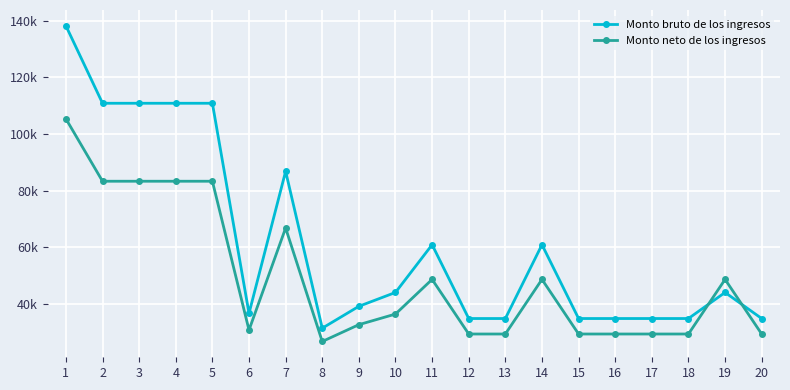

Rank the categories by Monto neto de los ingresos value from lowest to highest.

8, 12, 13, 15, 16, 17, 18, 20, 6, 9, 10, 11, 14, 19, 7, 2, 3, 4, 5, 1